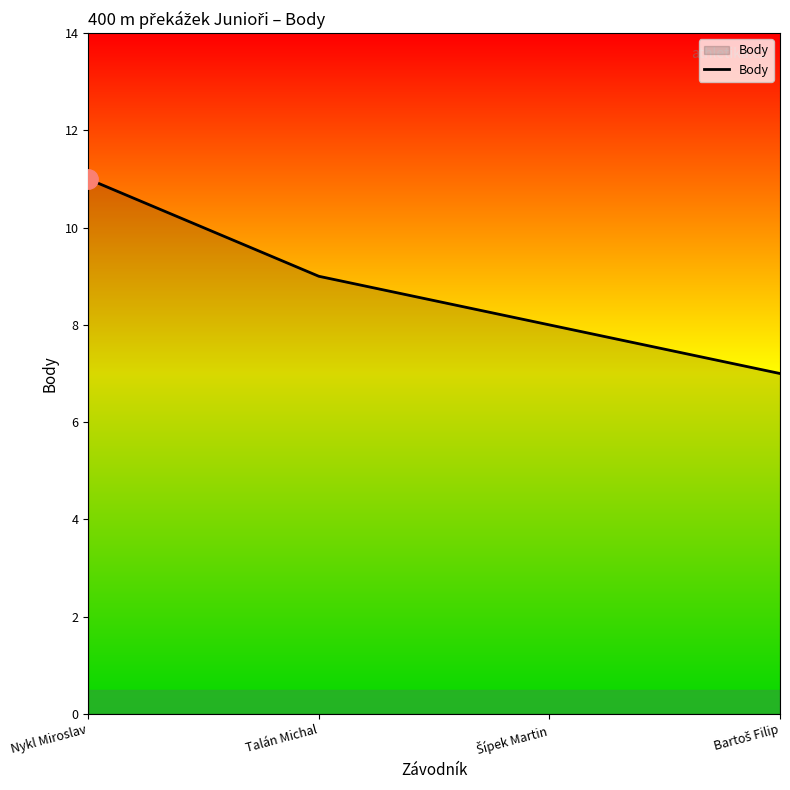

Count the number of data series in this chart.

1